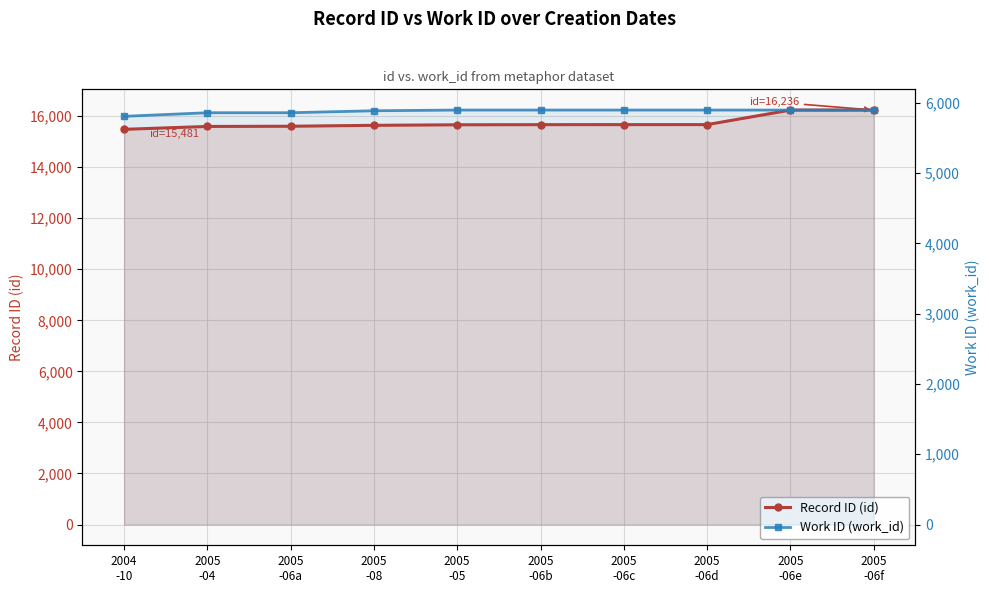

True or false: Record ID (id) has a value of 4719 at 2005
-06a.

False